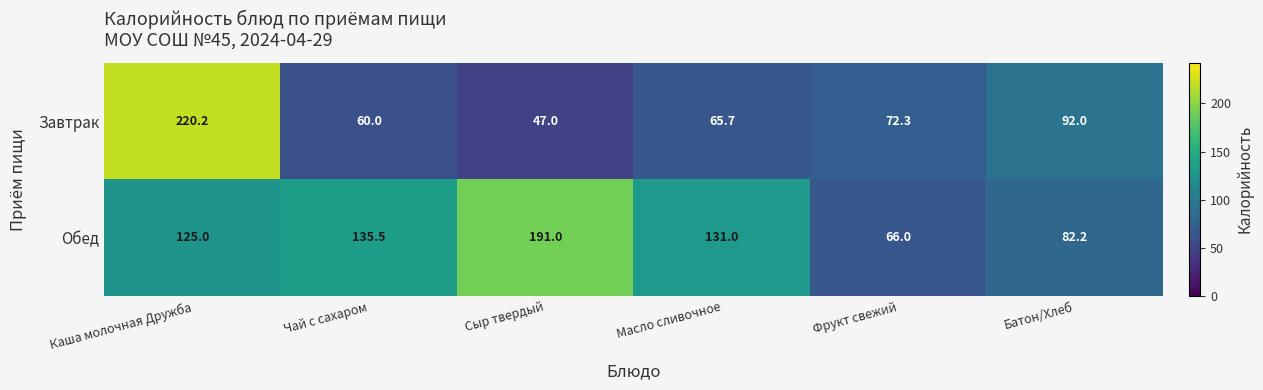

What is the sum of all Завтрак values?

557.2